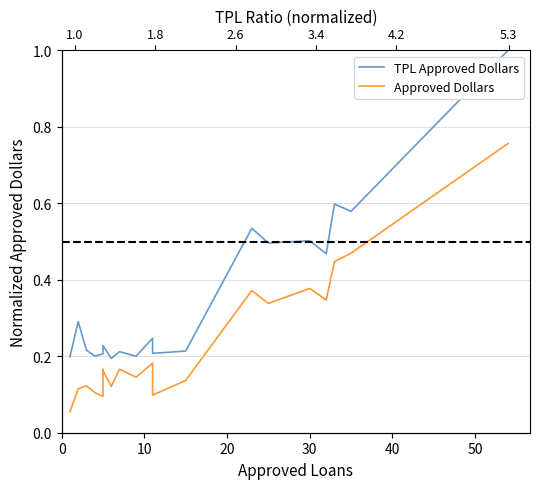

True or false: TPL Approved Dollars and Approved Dollars cross at least once.

False